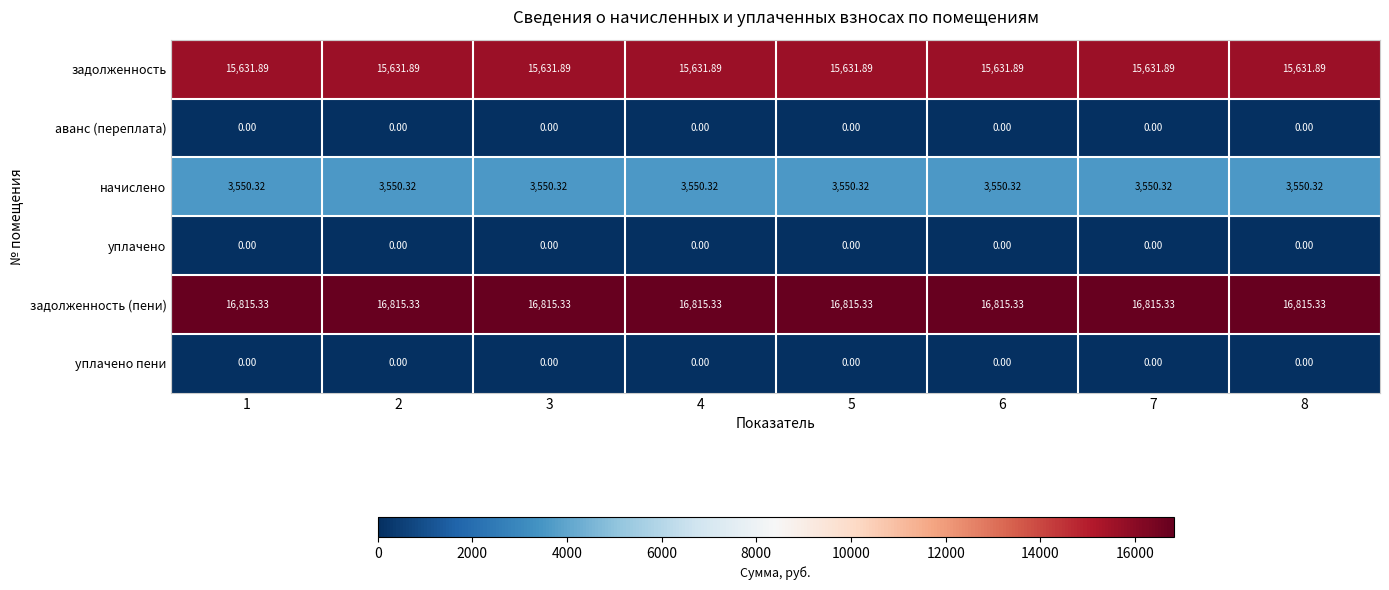

Which series has the largest total across all categories?

задолженность (пени)